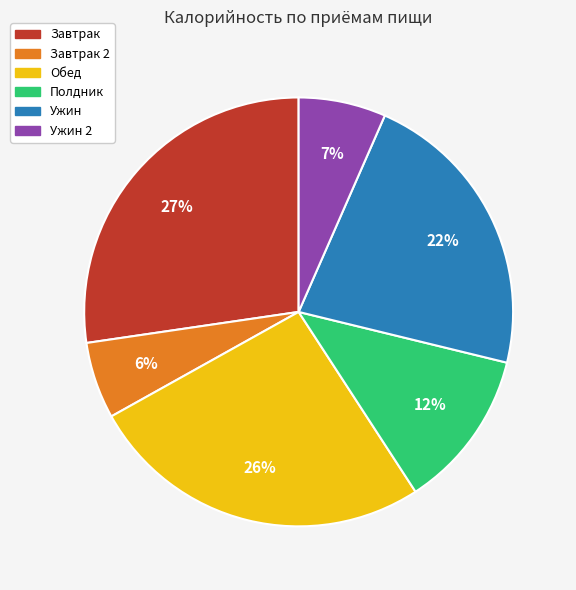

Does any single category account for the majority?

No